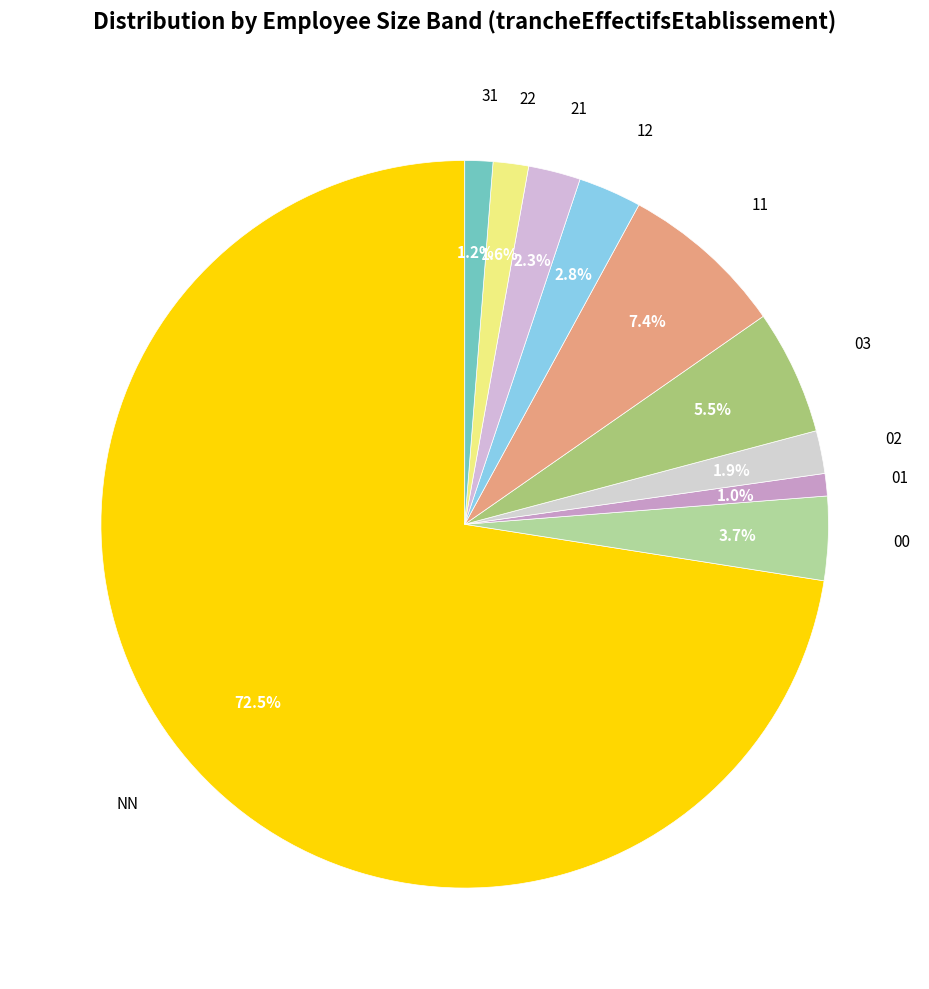

Is it true that 21 is 15% of the pie?

False